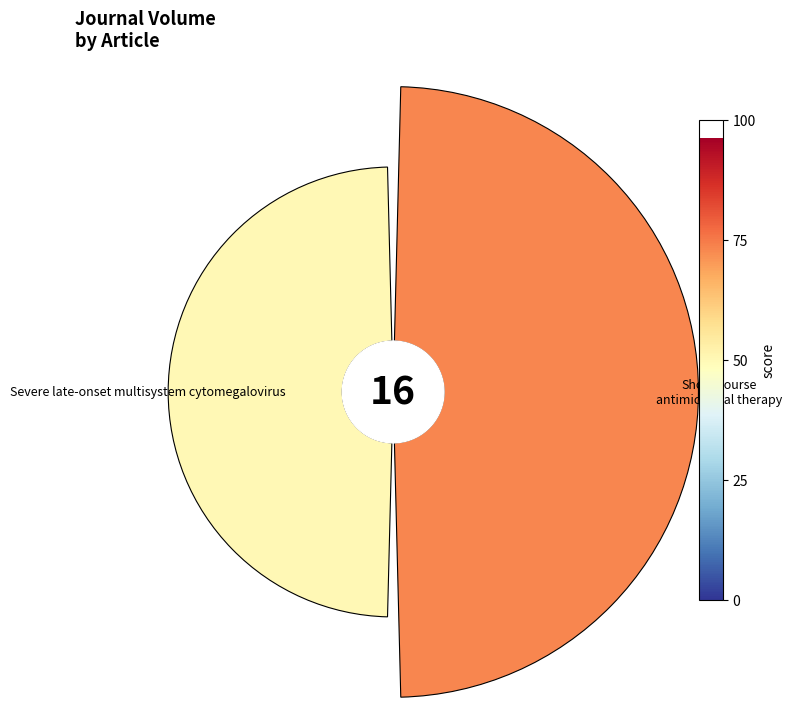

To the nearest percent, what is the average slice percentage?

50%